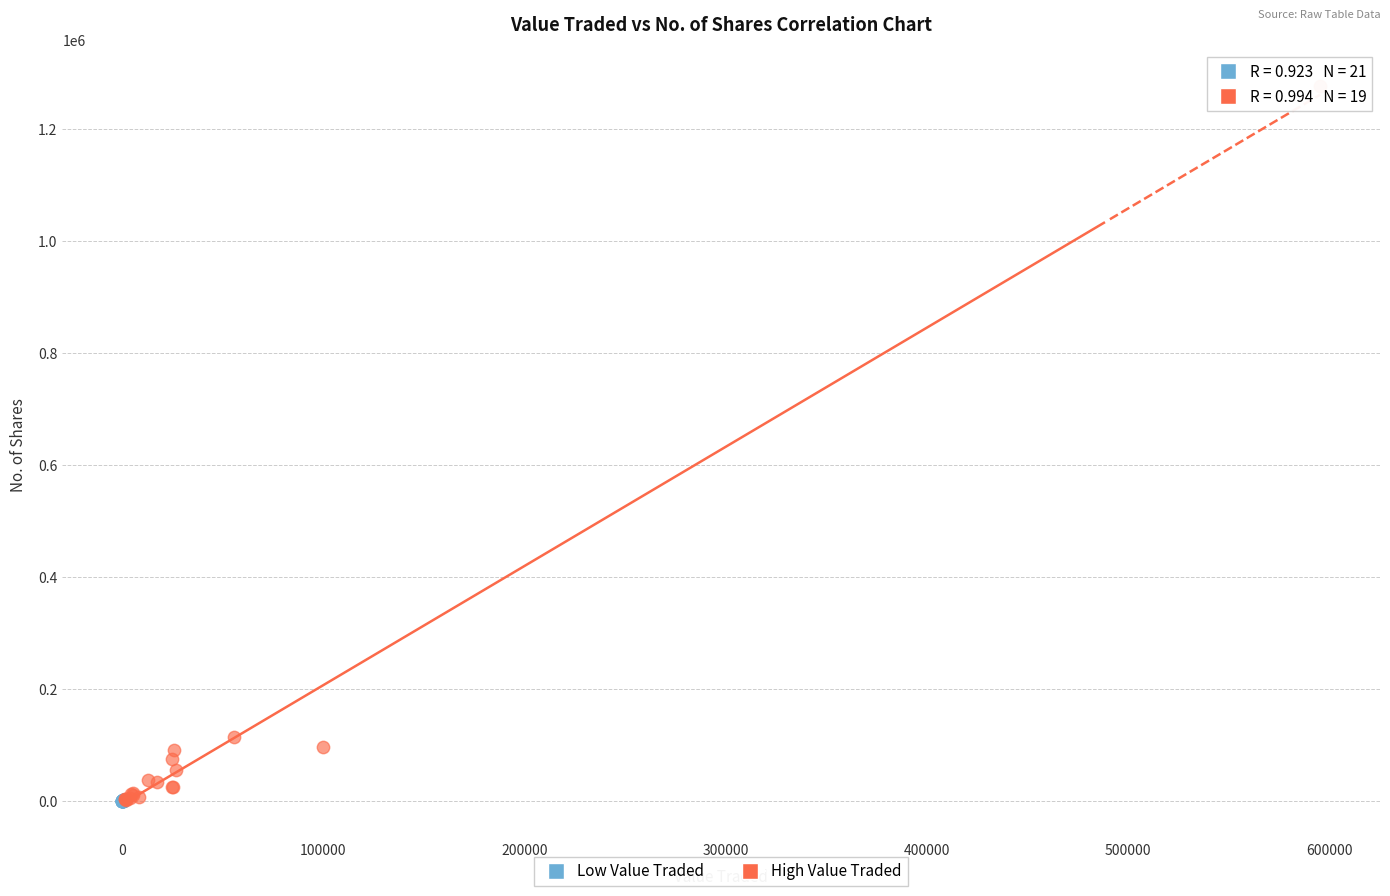

Which series has the largest Y range (max minus min)?

High Value Traded